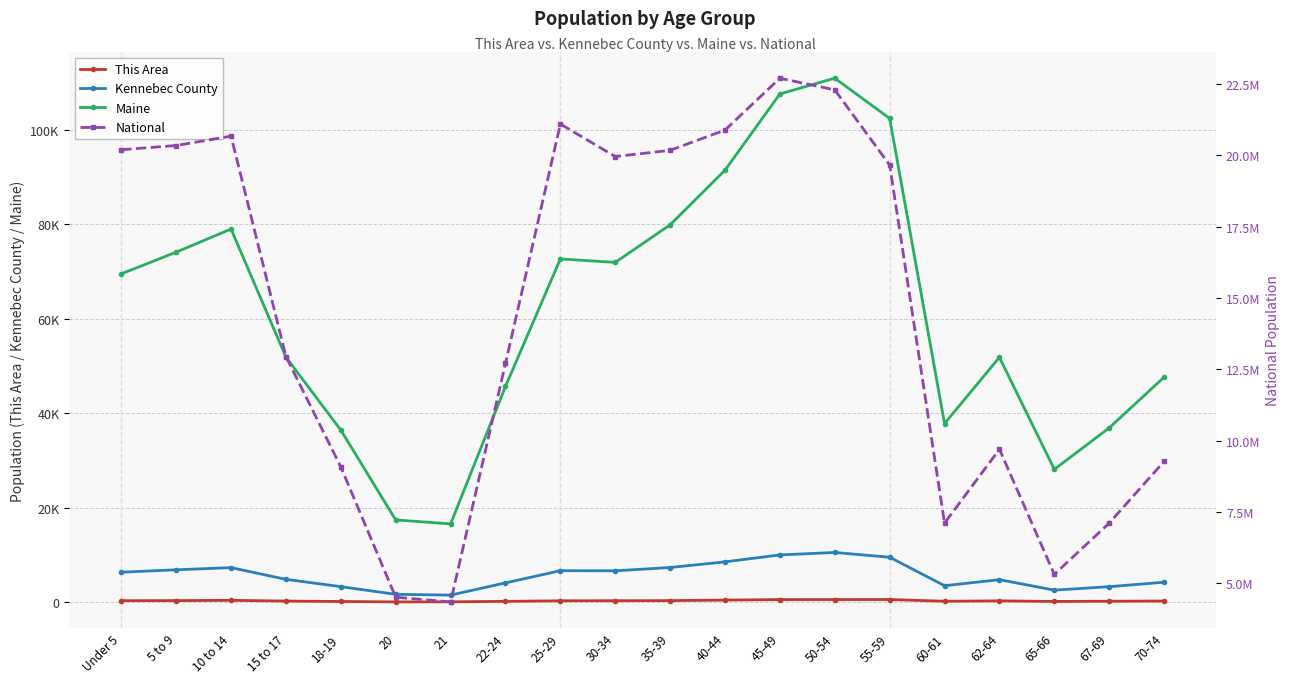

What is the difference between the highest and lowest values at 21?

4354236